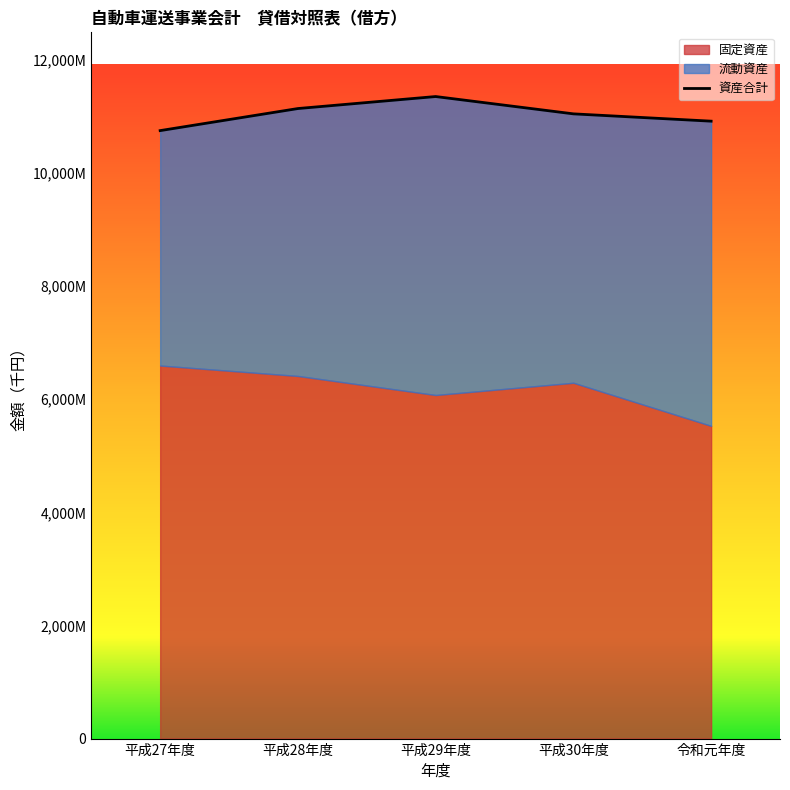

What are all the series names shown in the legend?

固定資産, 流動資産, 資産合計